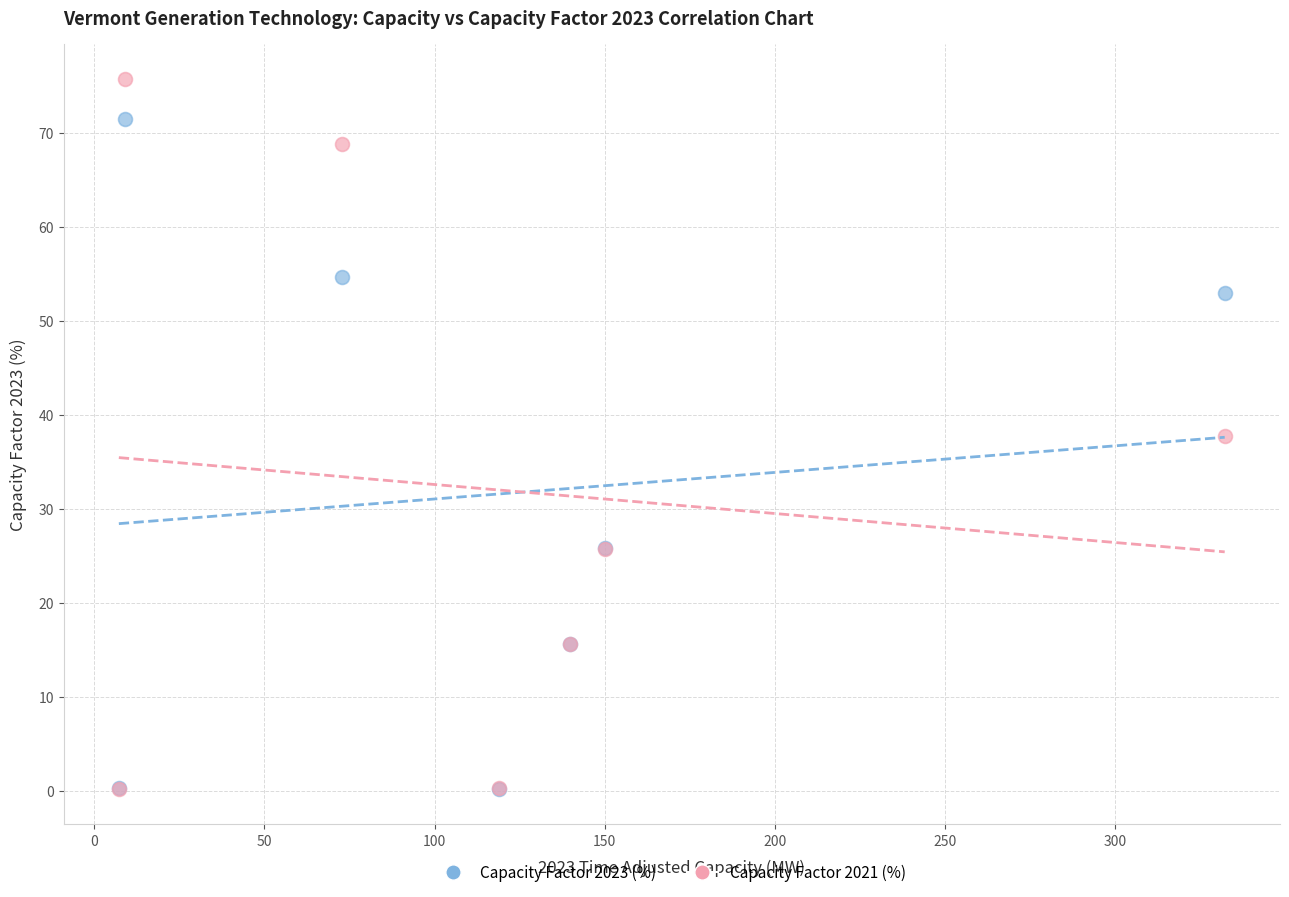

In the Capacity Factor 2023 (%) series, what Y value is closest to 35?

25.8